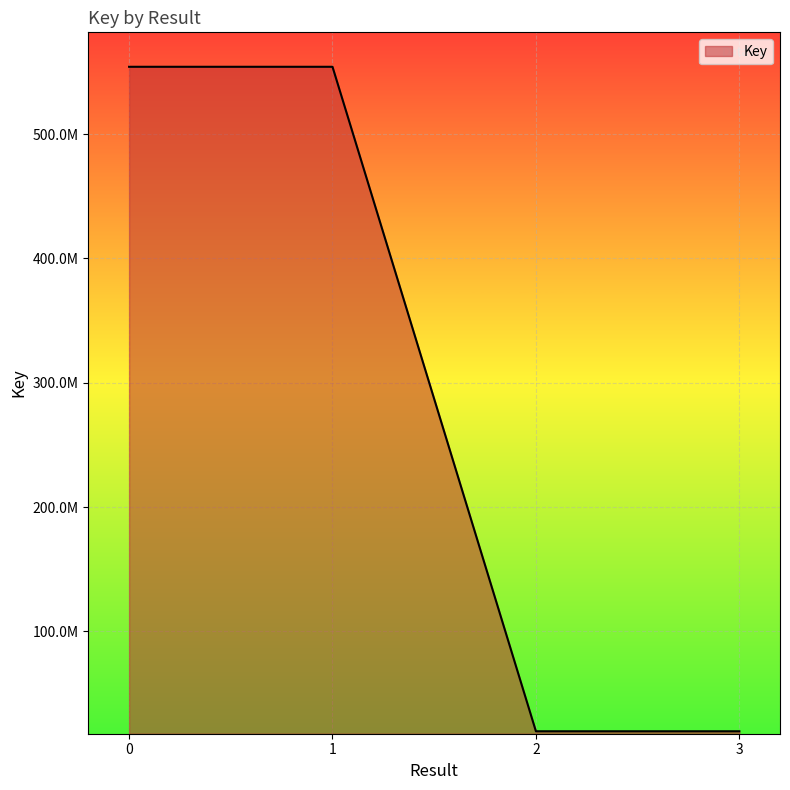

What is the difference between the second highest and minimum values?

534401158